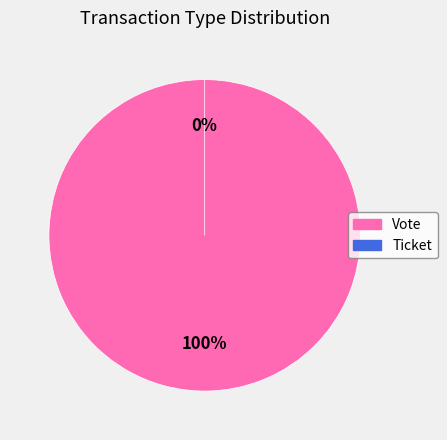

True or false: Vote accounts for 94% of the total.

False